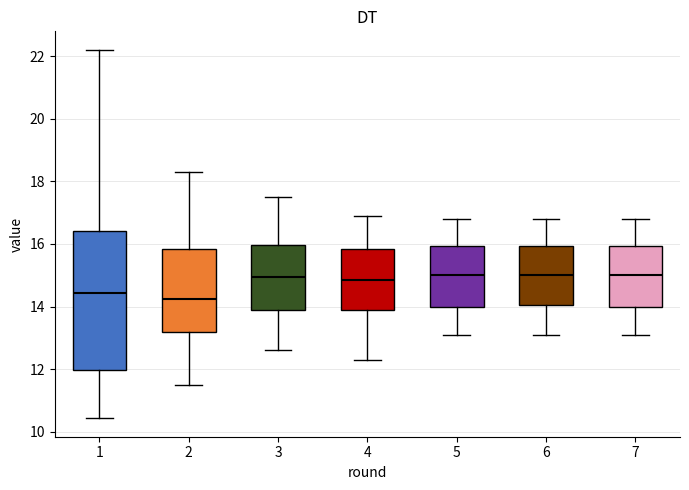

Reading left to right, read every box against the y-axis: the position of its median line, the range the box covers, and the ends of its whiskers. The values are not printed on the chart, so give them approximately, as read against the axis.

1: median 14.4, box 12.0 to 16.4, whiskers 10.4 to 22.2
2: median 14.2, box 13.2 to 15.8, whiskers 11.6 to 18.4
3: median 15.0, box 13.8 to 16.0, whiskers 12.6 to 17.6
4: median 14.8, box 13.8 to 15.8, whiskers 12.4 to 17.0
5: median 15.0, box 14.0 to 16.0, whiskers 13.2 to 16.8
6: median 15.0, box 14.0 to 16.0, whiskers 13.2 to 16.8
7: median 15.0, box 14.0 to 16.0, whiskers 13.2 to 16.8